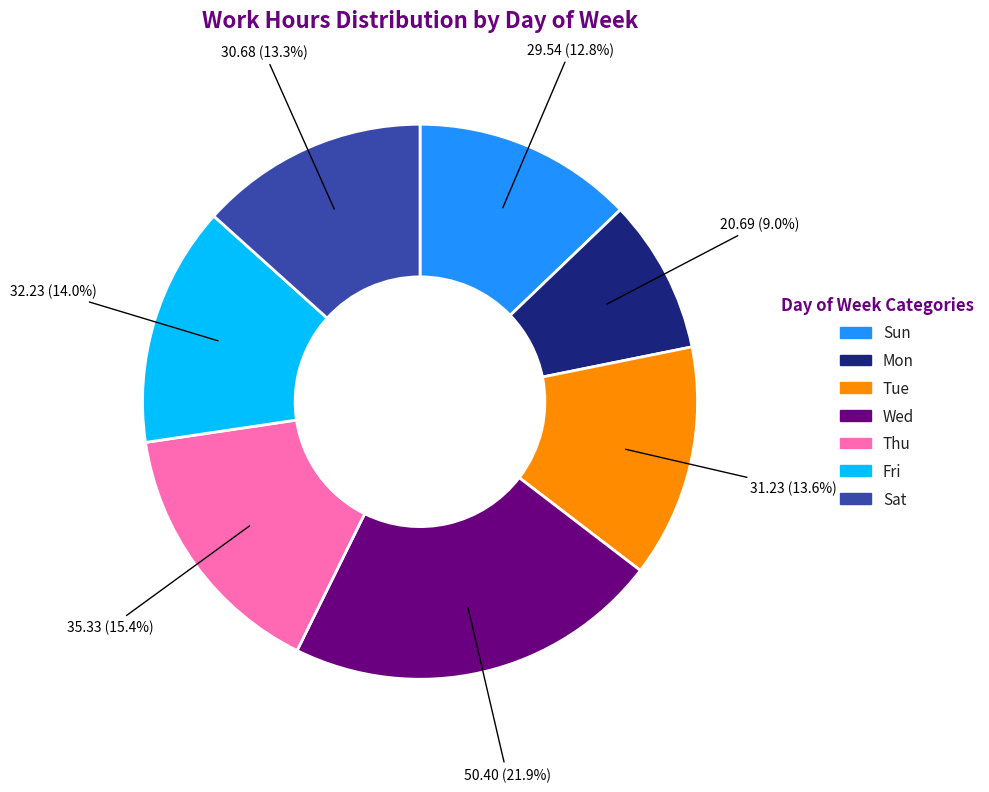

How many segments does this pie chart have?

7